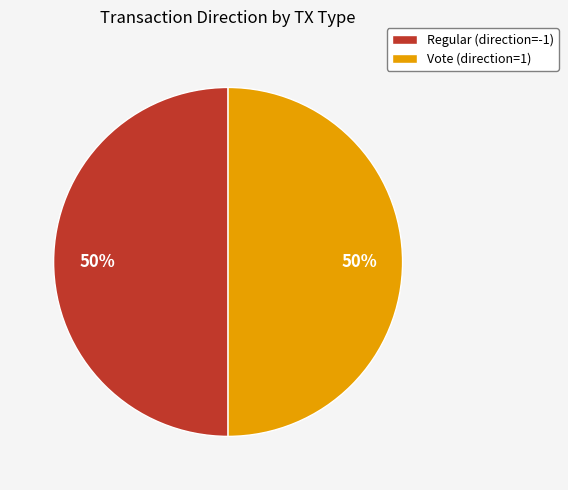

What percentage is the Vote slice, to the nearest percent?

50%